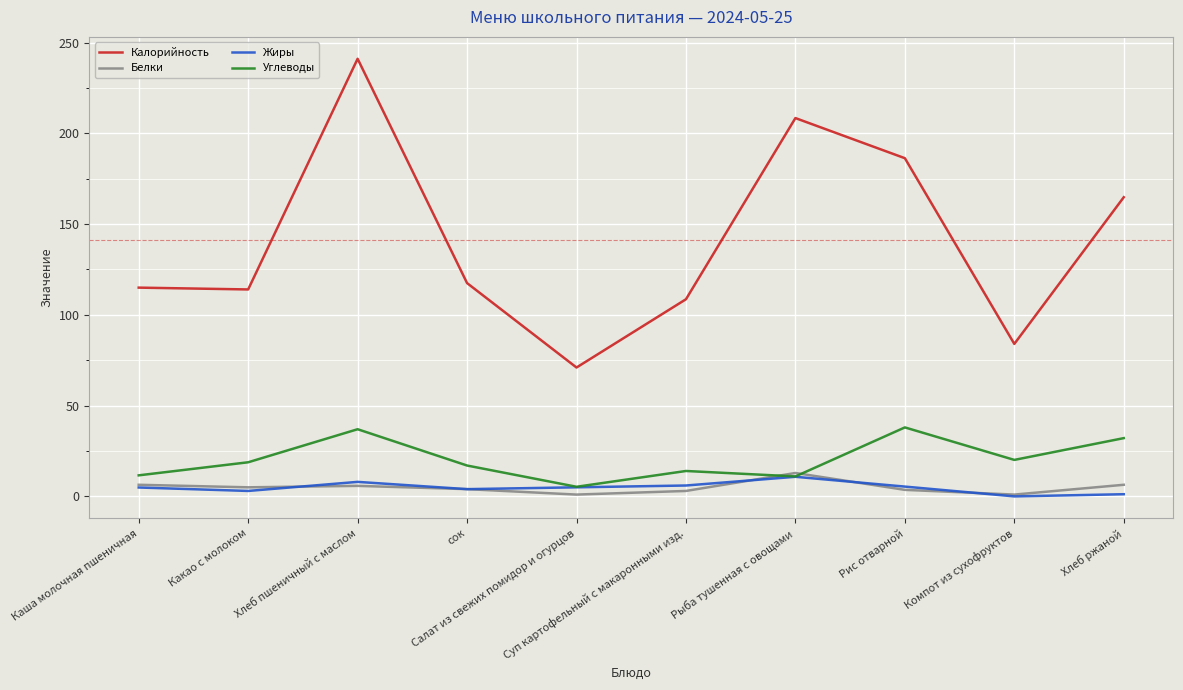

How many values in the Углеводы series are below 18?

5